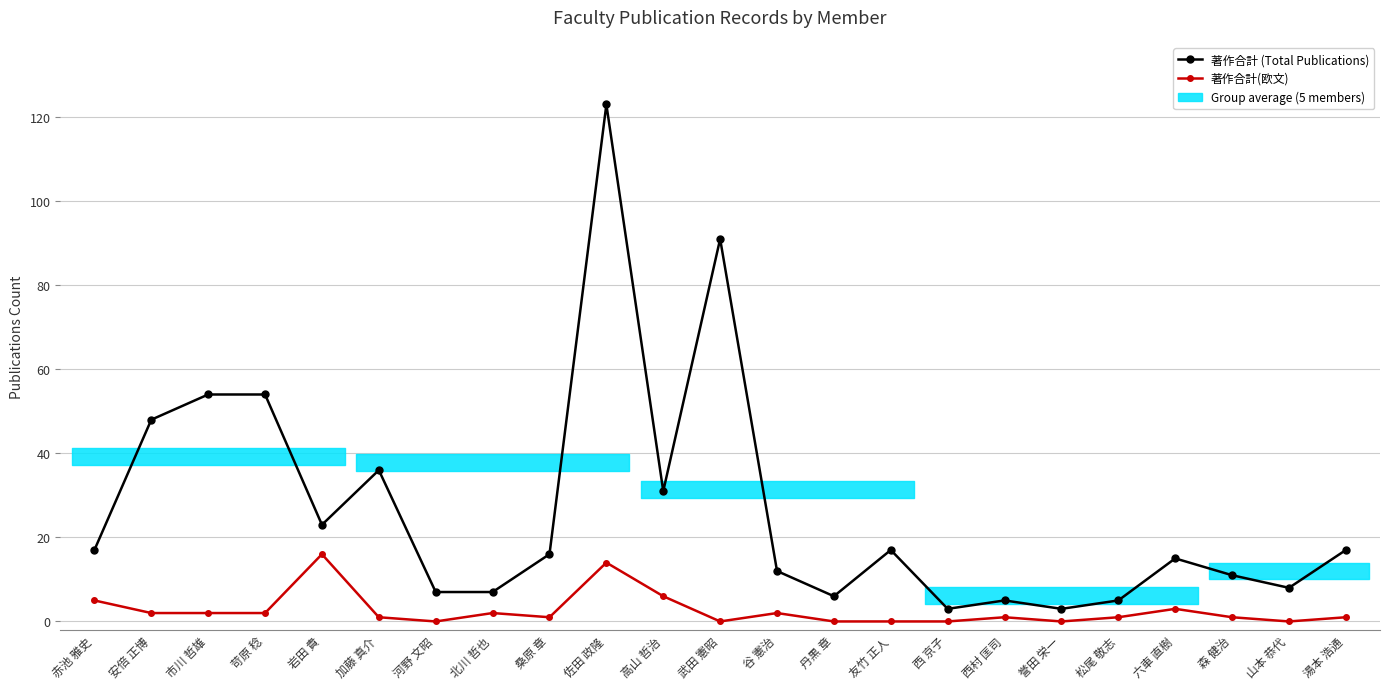

What position from the left is 誉田 栄一?

18